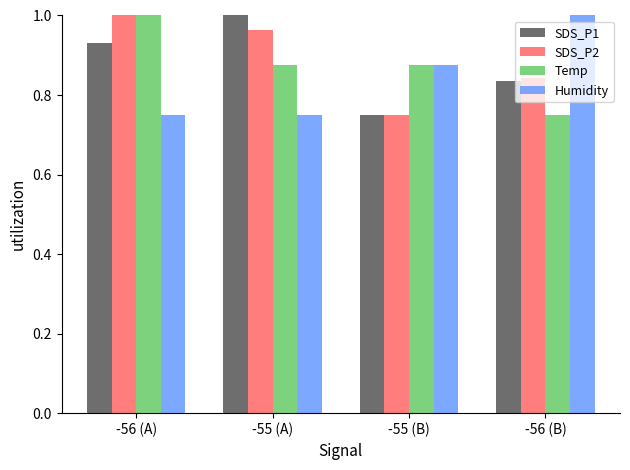

Between -55 (A) and -56 (B), which series saw the biggest shift?

Humidity